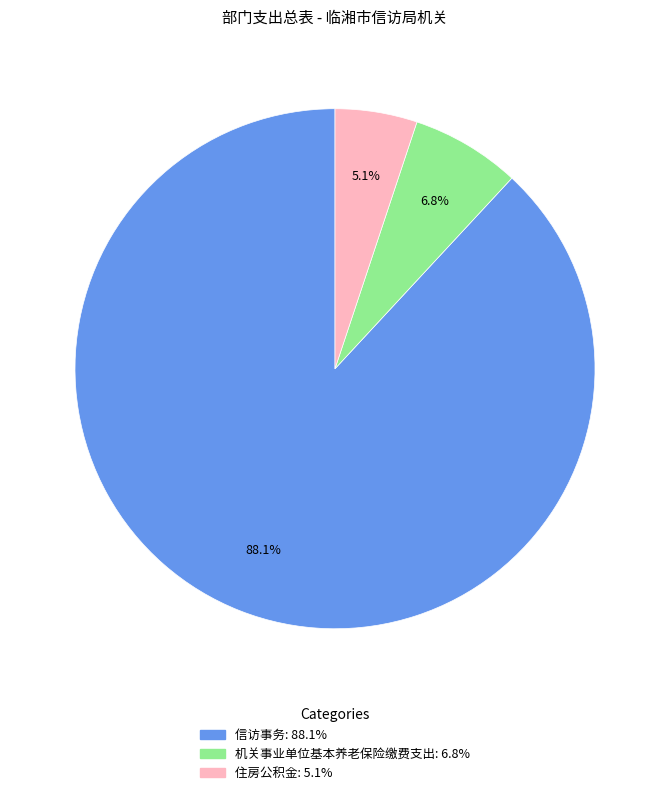

To the nearest percent, what percentage of the pie is 机关事业单位基本养老保险缴费支出?

7%